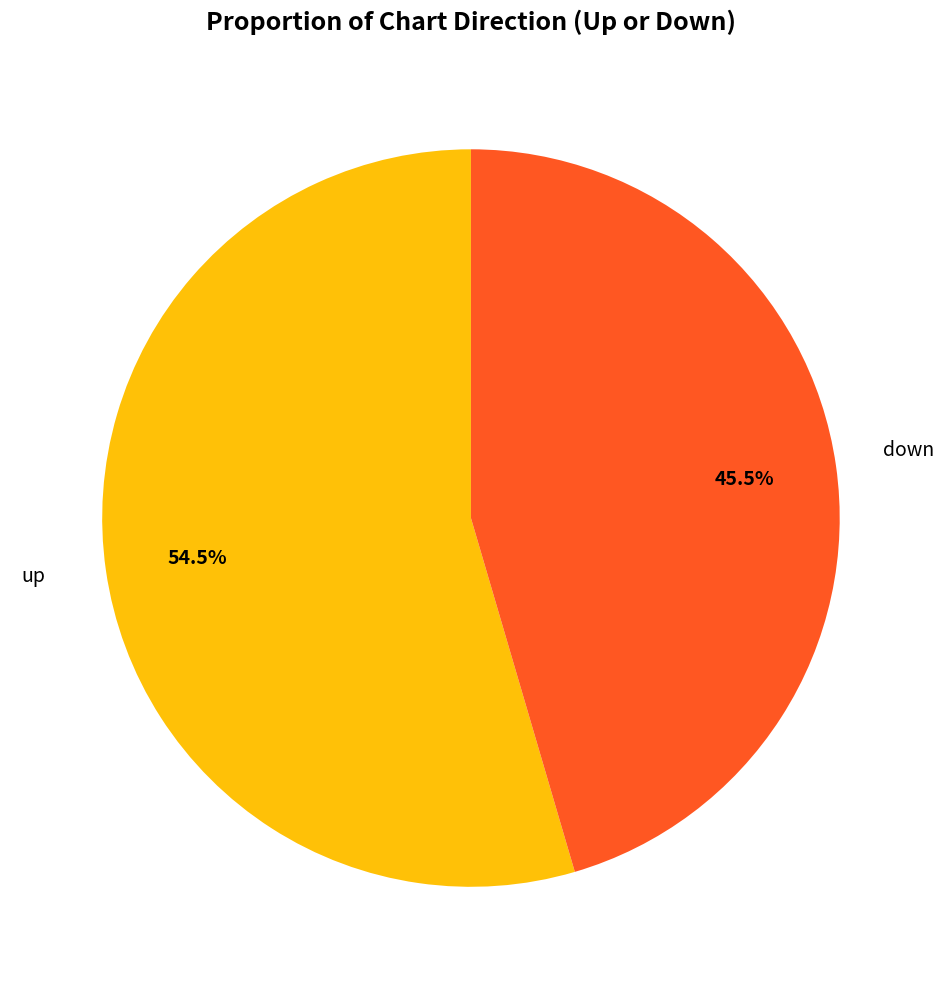

Is there any slice that represents more than half of the pie?

Yes